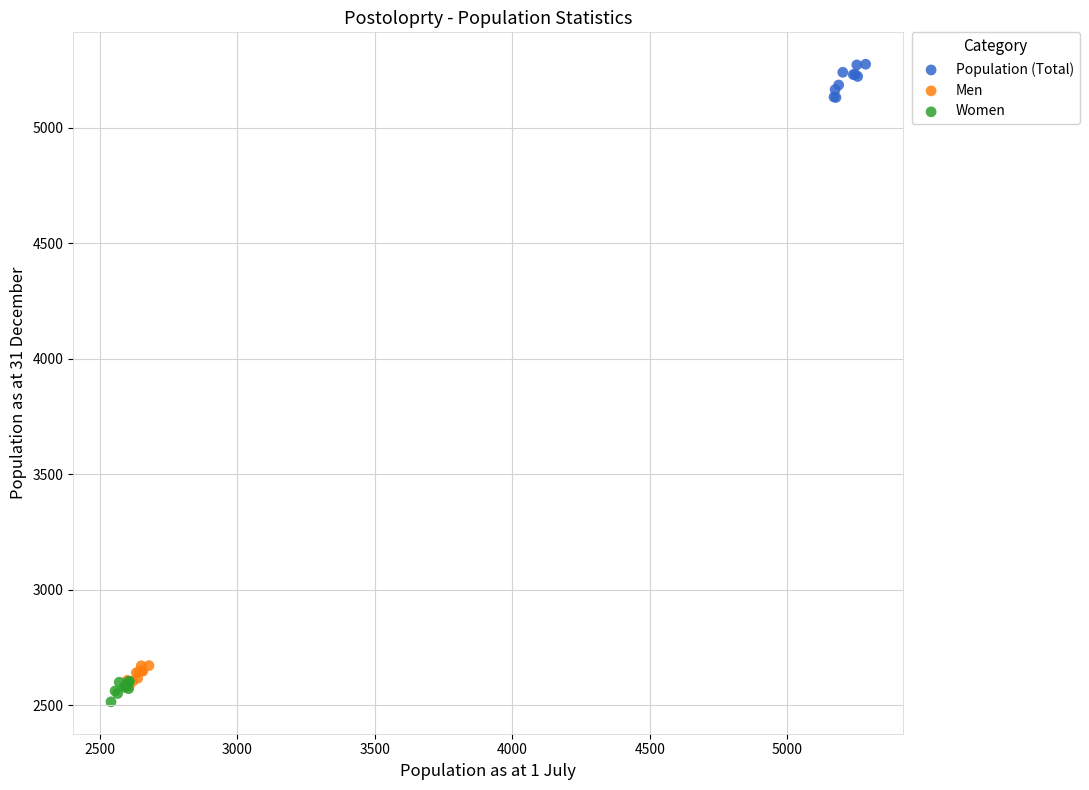

Which series contains the highest Y value?

Population (Total)